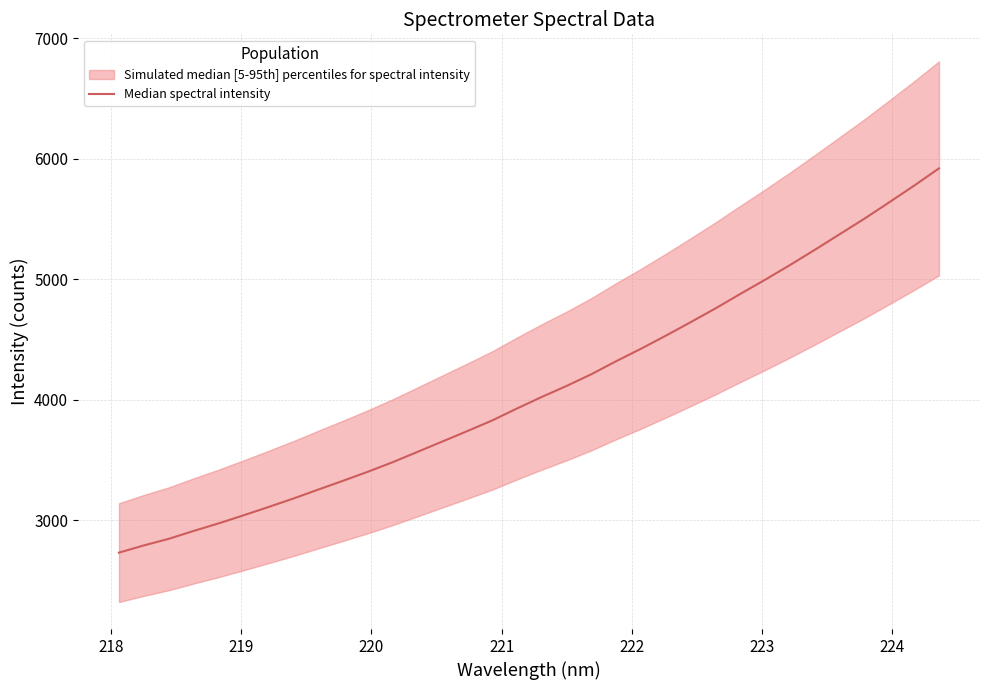

True or false: the data has more than 1 interior local peaks.

False